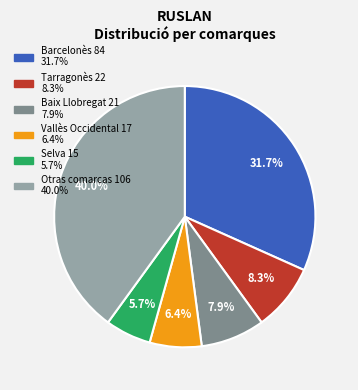

How many segments does this pie chart have?

6